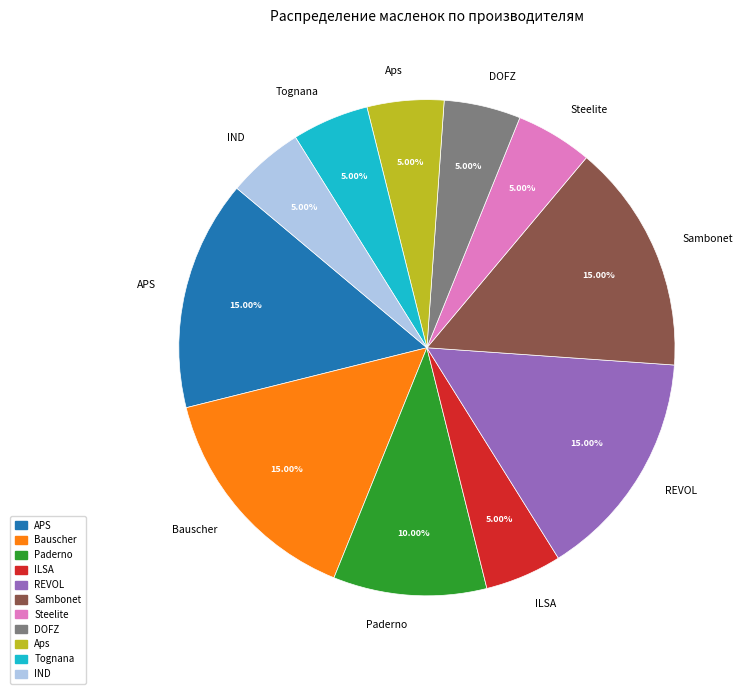

True or false: Steelite accounts for 13% of the total.

False